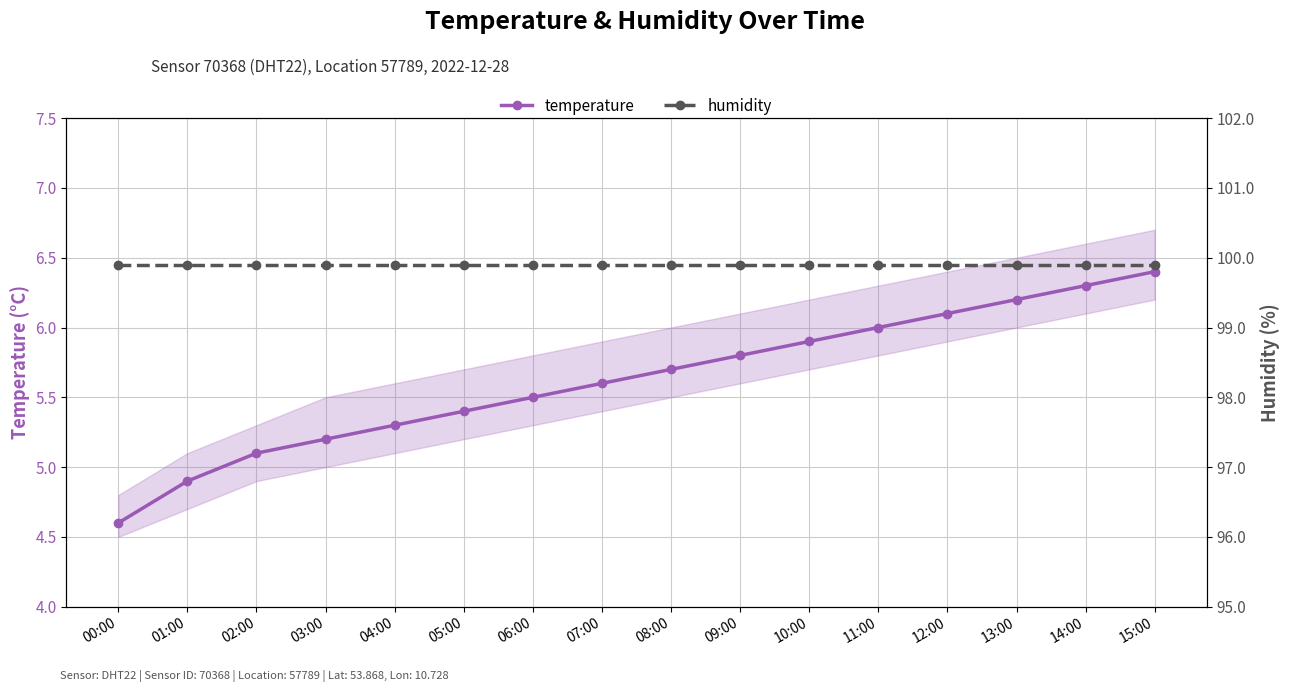

Rank the categories by temperature value from highest to lowest.

15:00, 14:00, 13:00, 12:00, 11:00, 10:00, 09:00, 08:00, 07:00, 06:00, 05:00, 04:00, 03:00, 02:00, 01:00, 00:00